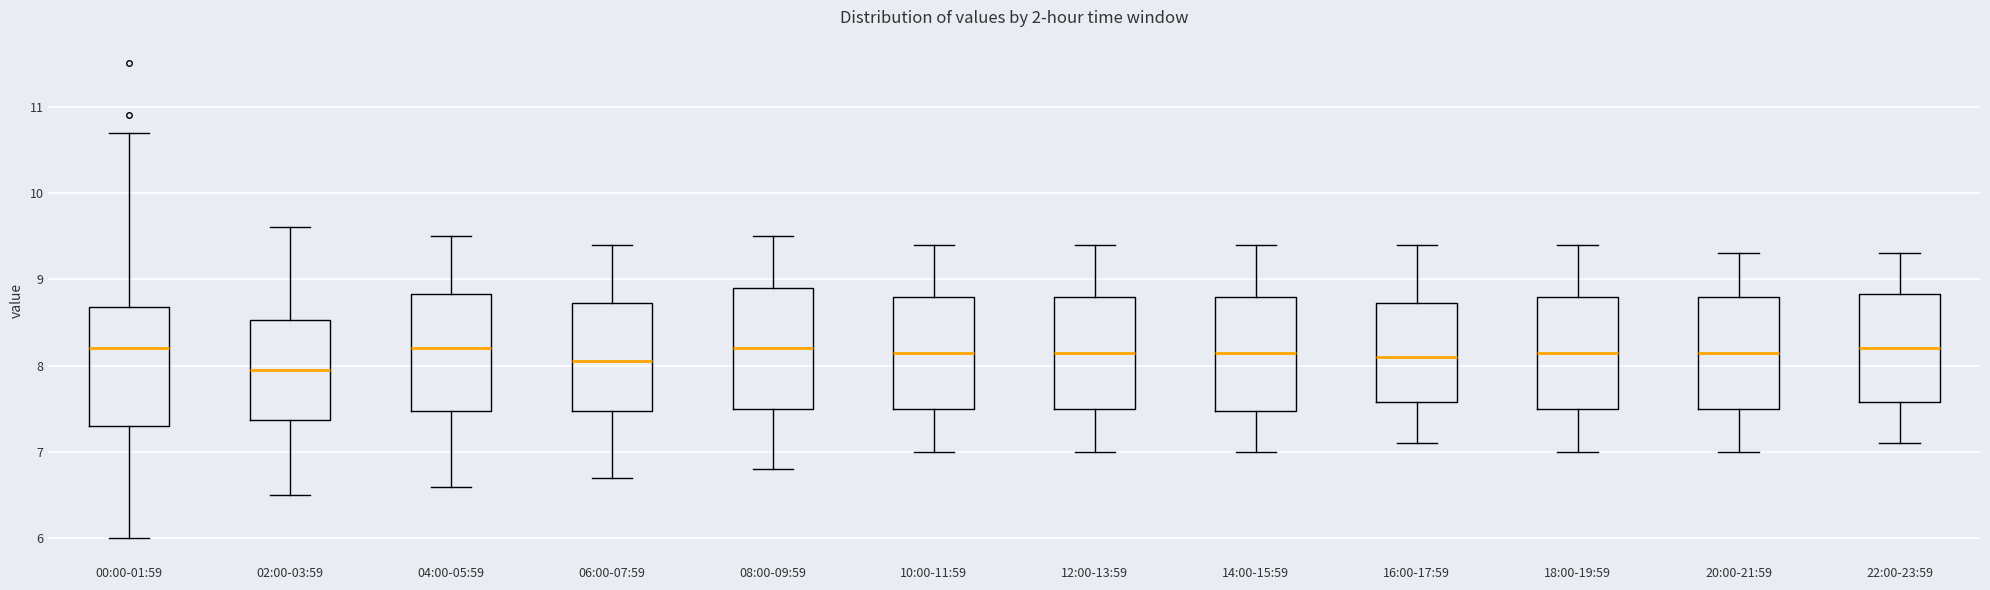

Reading left to right, read every box against the y-axis: the position of its median line, the range the box covers, and the ends of its whiskers. The values are not printed on the chart, so give them approximately, as read against the axis.

00:00-01:59: median 8.2, box 7.3 to 8.7, whiskers 6.0 to 10.7
02:00-03:59: median 8.0, box 7.4 to 8.5, whiskers 6.5 to 9.6
04:00-05:59: median 8.2, box 7.5 to 8.8, whiskers 6.6 to 9.5
06:00-07:59: median 8.1, box 7.5 to 8.7, whiskers 6.7 to 9.4
08:00-09:59: median 8.2, box 7.5 to 8.9, whiskers 6.8 to 9.5
10:00-11:59: median 8.2, box 7.5 to 8.8, whiskers 7.0 to 9.4
12:00-13:59: median 8.2, box 7.5 to 8.8, whiskers 7.0 to 9.4
14:00-15:59: median 8.2, box 7.5 to 8.8, whiskers 7.0 to 9.4
16:00-17:59: median 8.1, box 7.6 to 8.7, whiskers 7.1 to 9.4
18:00-19:59: median 8.2, box 7.5 to 8.8, whiskers 7.0 to 9.4
20:00-21:59: median 8.2, box 7.5 to 8.8, whiskers 7.0 to 9.3
22:00-23:59: median 8.2, box 7.6 to 8.8, whiskers 7.1 to 9.3